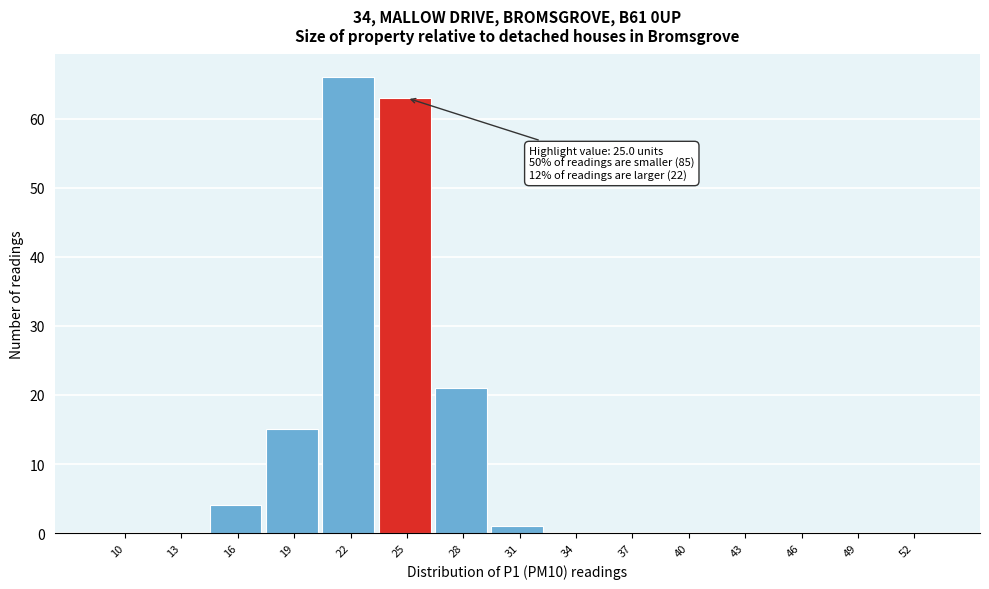

Reading left to right, list all the values displayed in this chart.

10=0	13=0	16=4	19=15	22=66	25=63	28=21	31=1	34=0	37=0	40=0	43=0	46=0	49=0	52=0